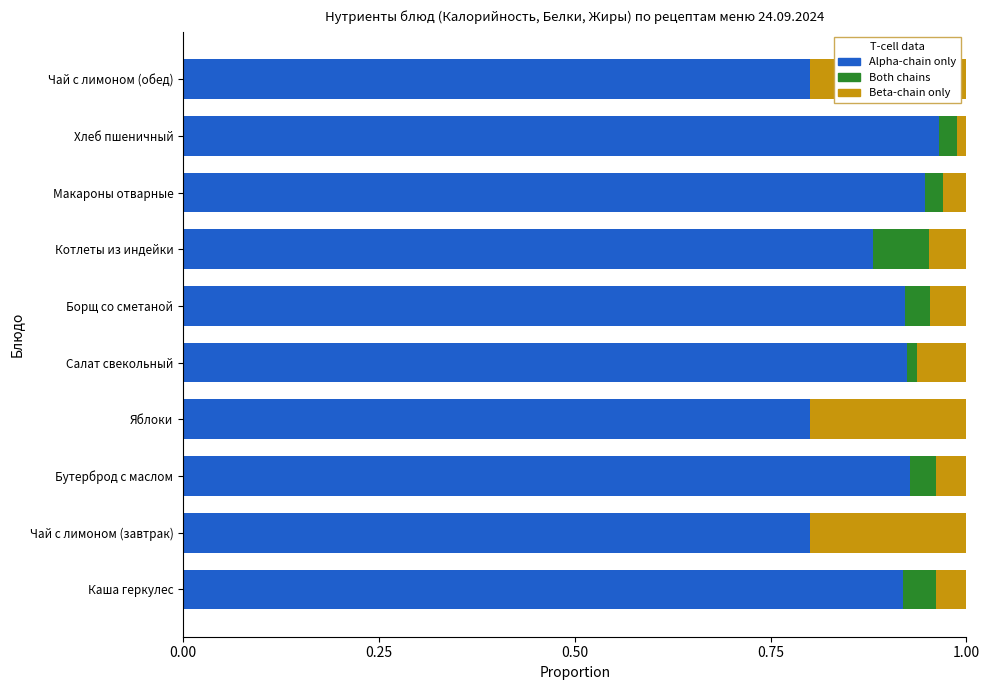

True or false: Alpha-chain only has a value of 1.1 at Чай с лимоном (завтрак).

False